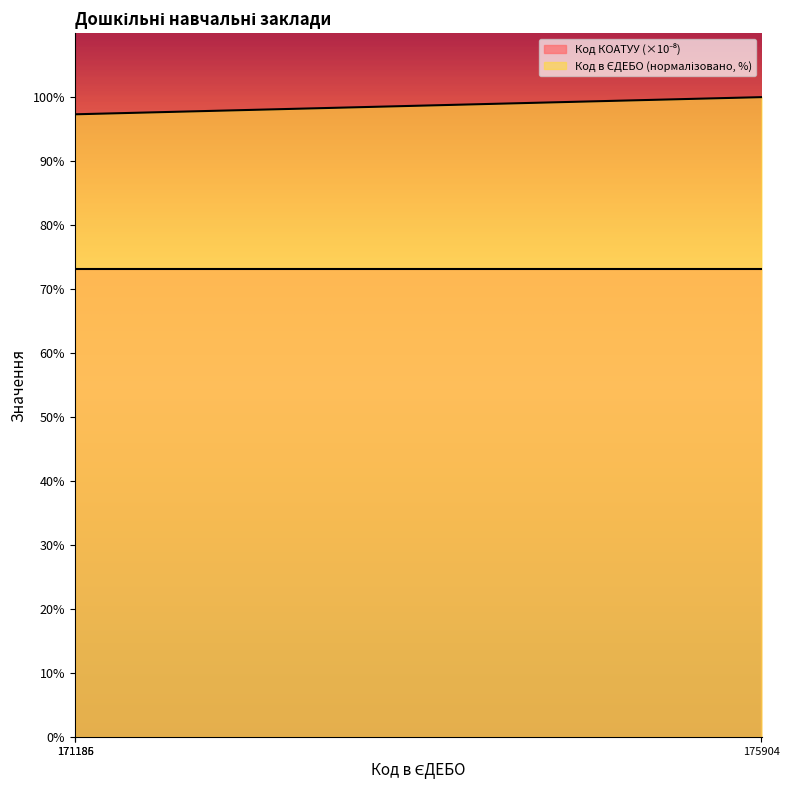

What is the greatest value displayed?

100.0